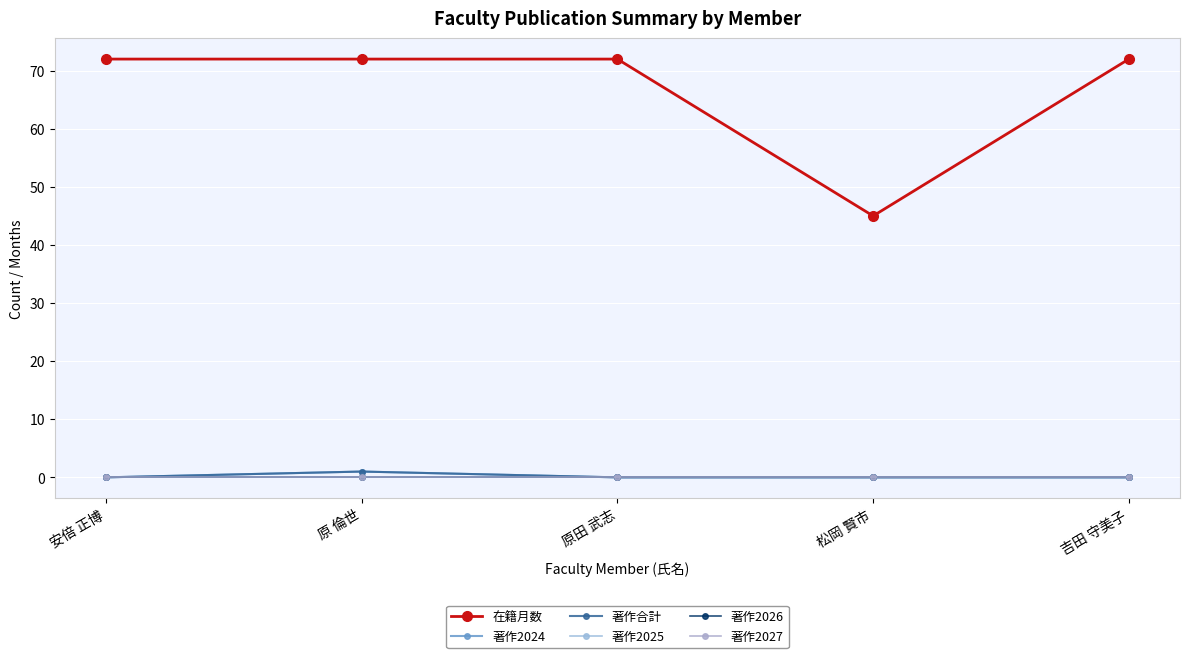

What is the difference between the 著作2024 values at 原 倫世 and 吉田 守美子?

1